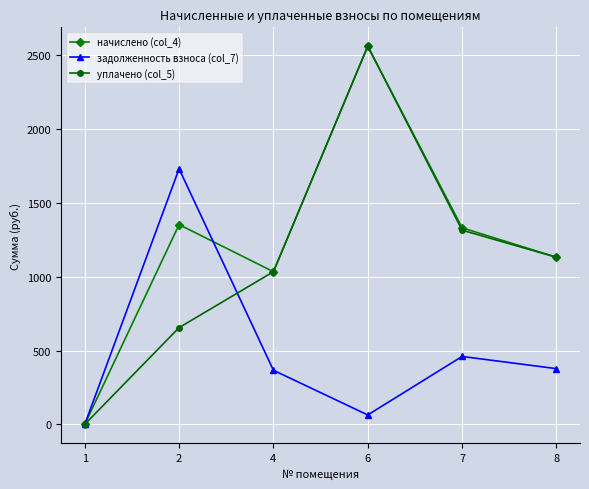

How many lines are shown in the chart?

3